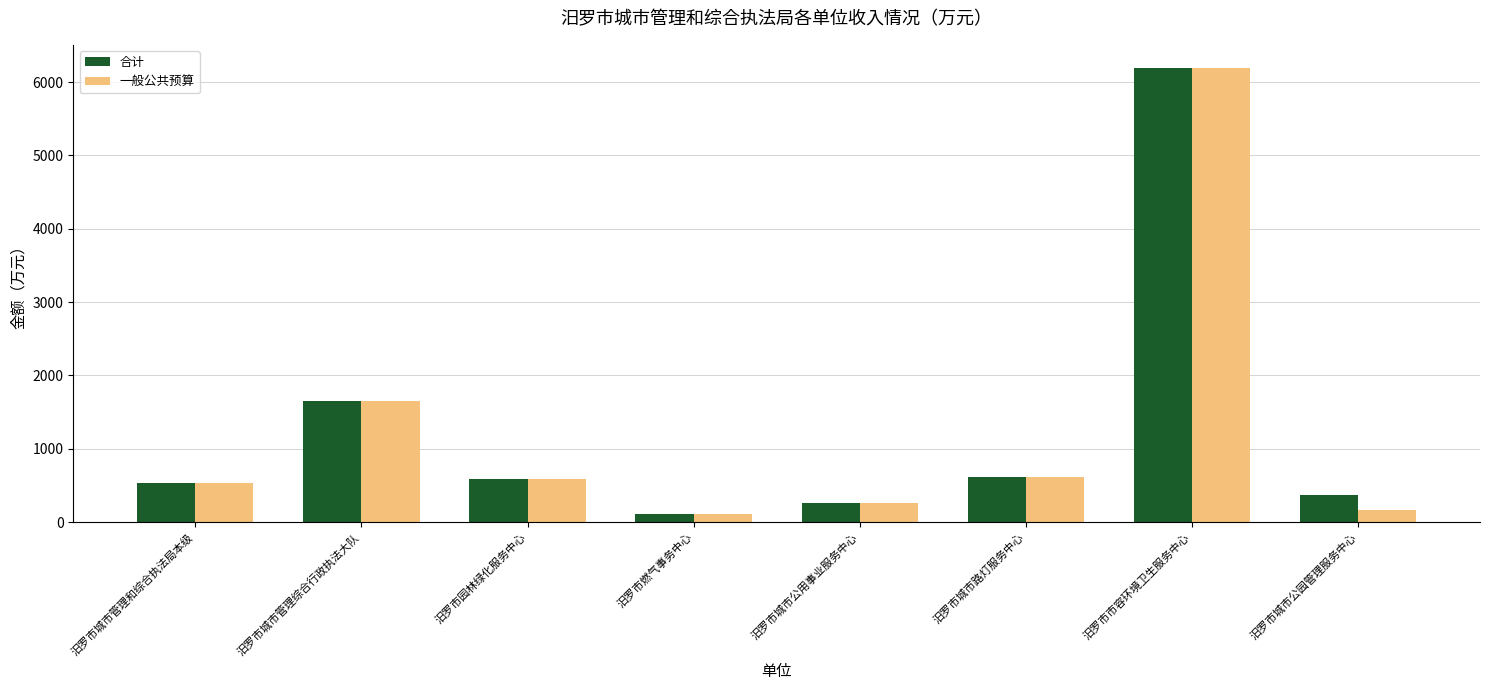

Is it true that 合计 equals 821.0 at 汨罗市园林绿化服务中心?

False